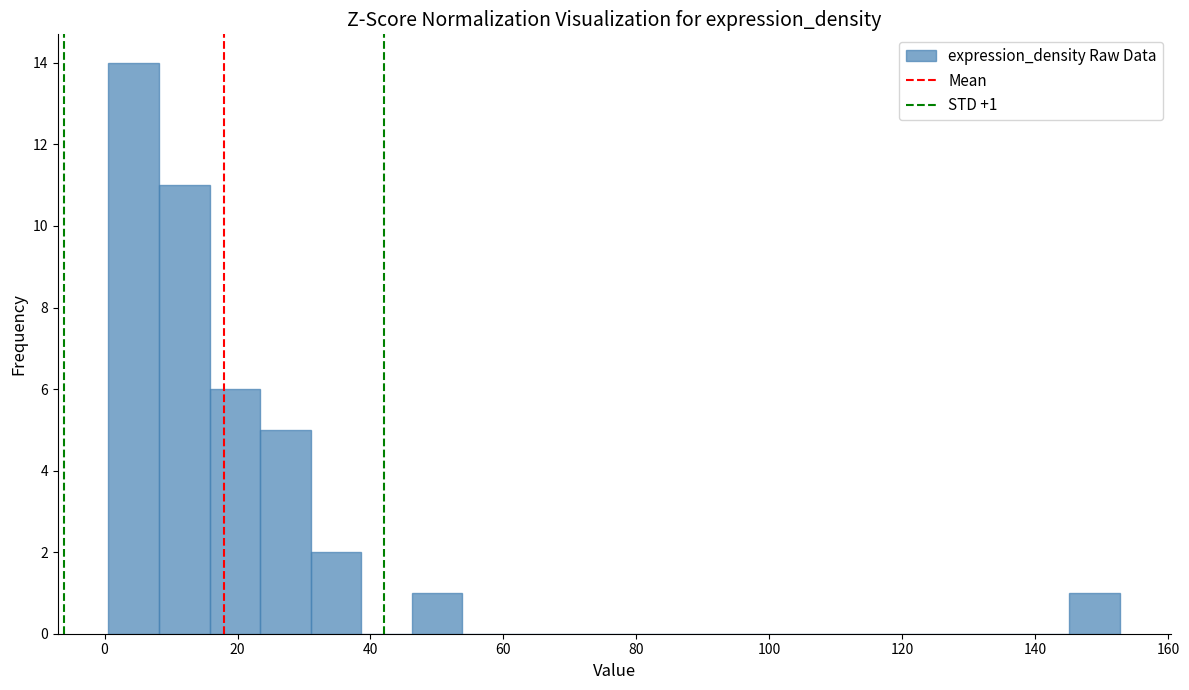

Around what value on the x-axis is the tallest bar? Give the approximate position of its centre, as read against the axis.

4